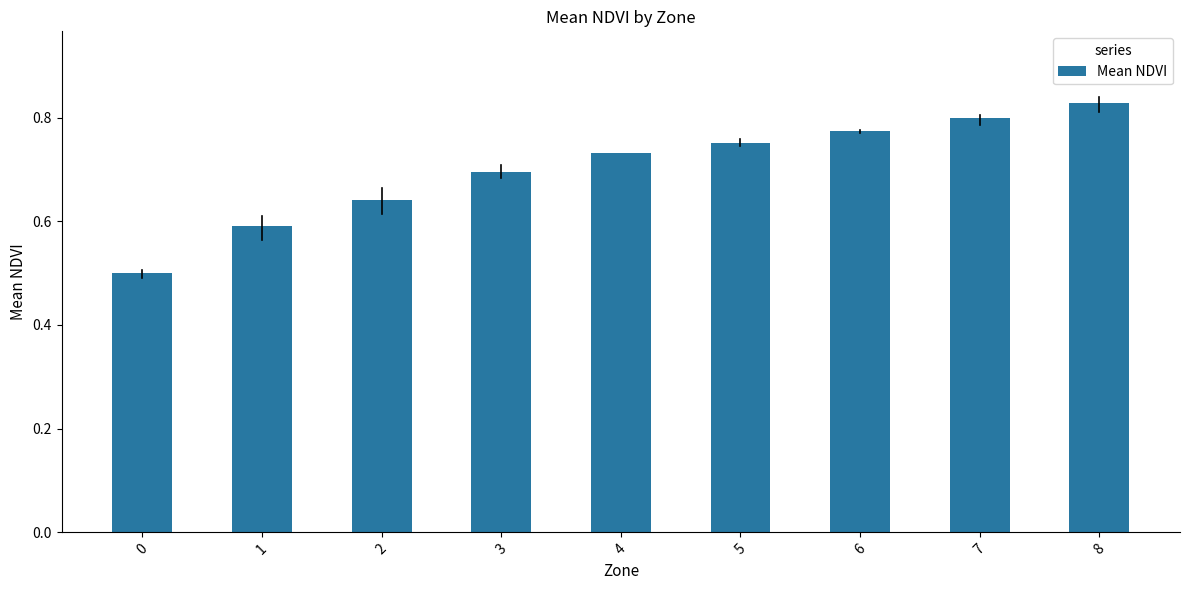

List the labels in order of value, smallest first.

0, 1, 2, 3, 4, 5, 6, 7, 8